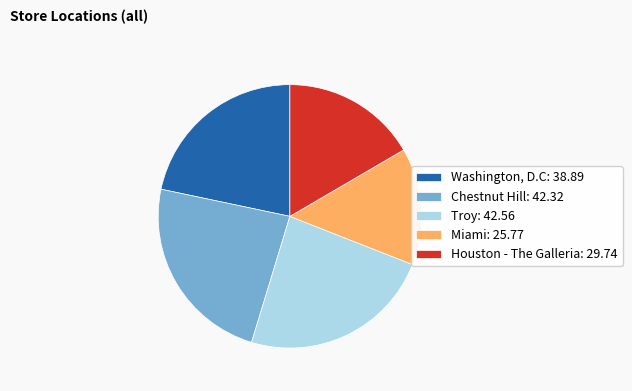

Combined, do Houston - The Galleria: 29.74 and Chestnut Hill: 42.32 account for over 50%?

No